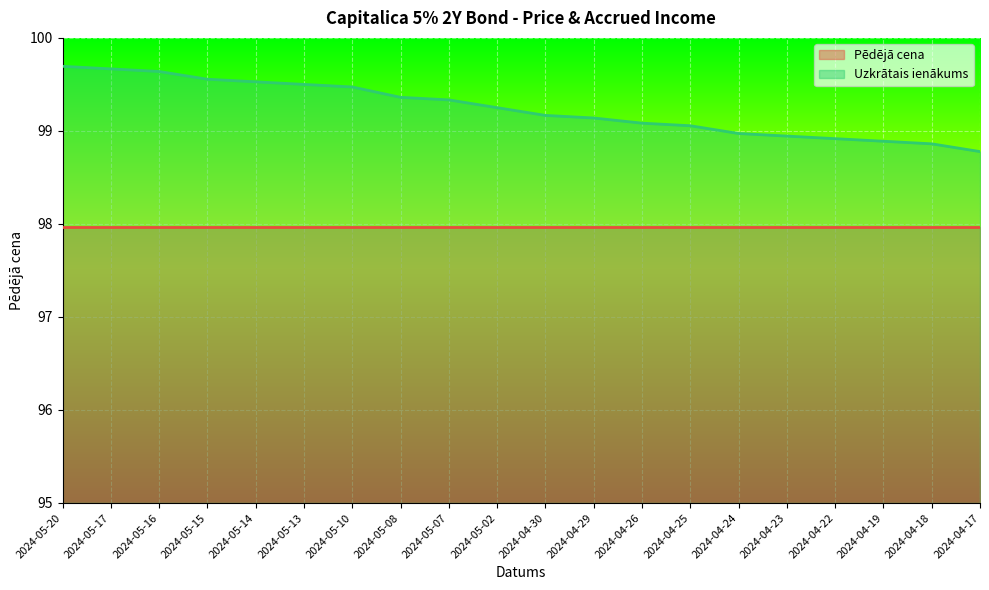

Rank the categories by value from highest to lowest.

2024-05-20, 2024-05-17, 2024-05-16, 2024-05-15, 2024-05-14, 2024-05-13, 2024-05-10, 2024-05-08, 2024-05-07, 2024-05-02, 2024-04-30, 2024-04-29, 2024-04-26, 2024-04-25, 2024-04-24, 2024-04-23, 2024-04-22, 2024-04-19, 2024-04-18, 2024-04-17